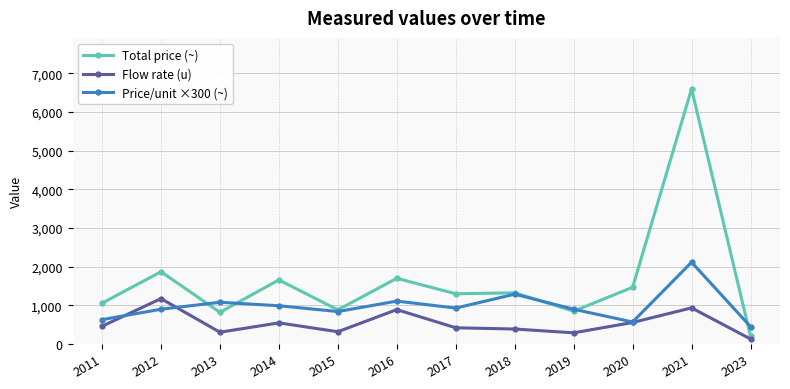

What is the value of the Price/unit ×300 (~) point at the 11th from the left?

2115